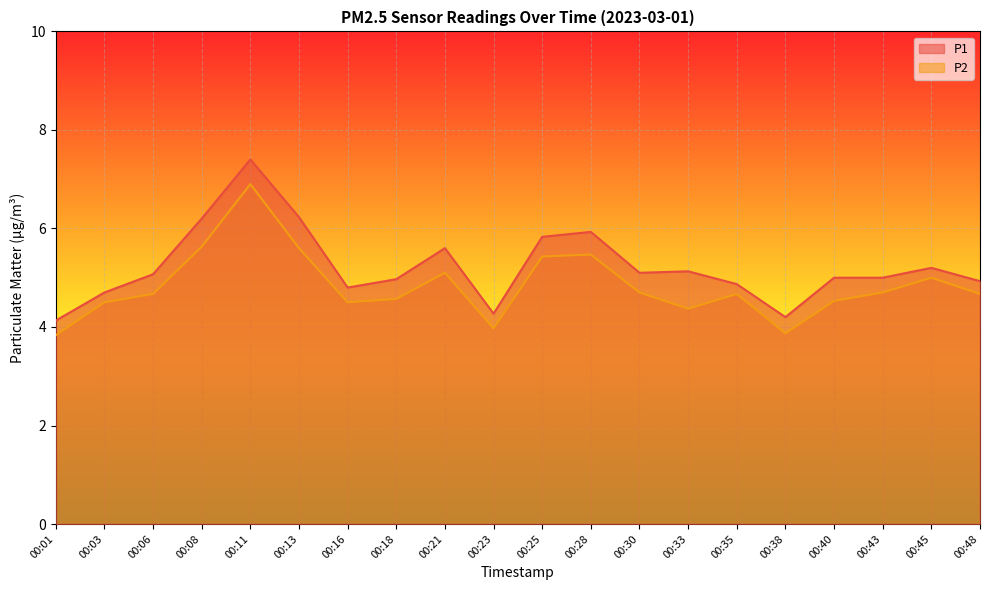

List the series in order of their peak value, lowest first.

P2, P1